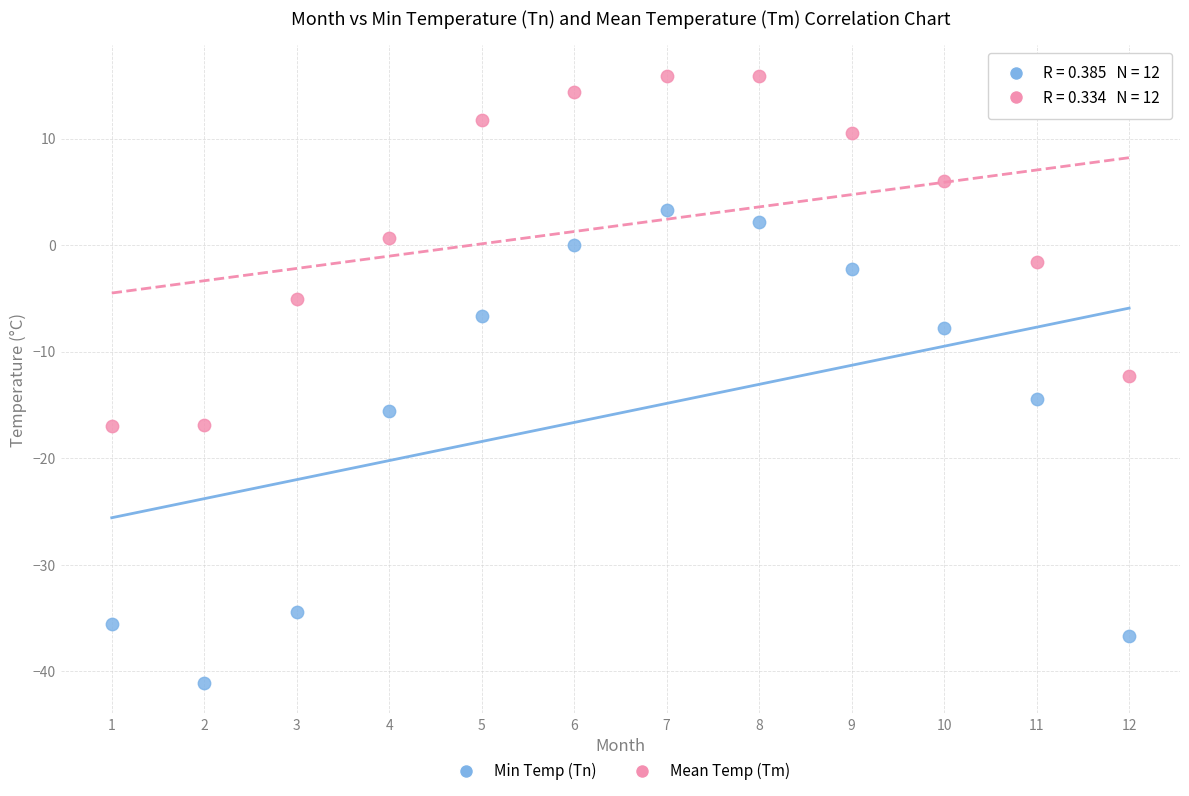

Across all data points, what is the range of Y values (max minus min)?

57.0